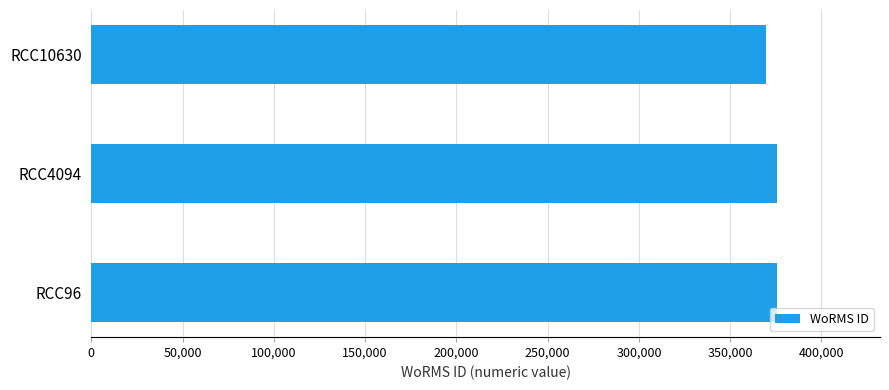

Is it true that the value at RCC4094 is 524077?

False